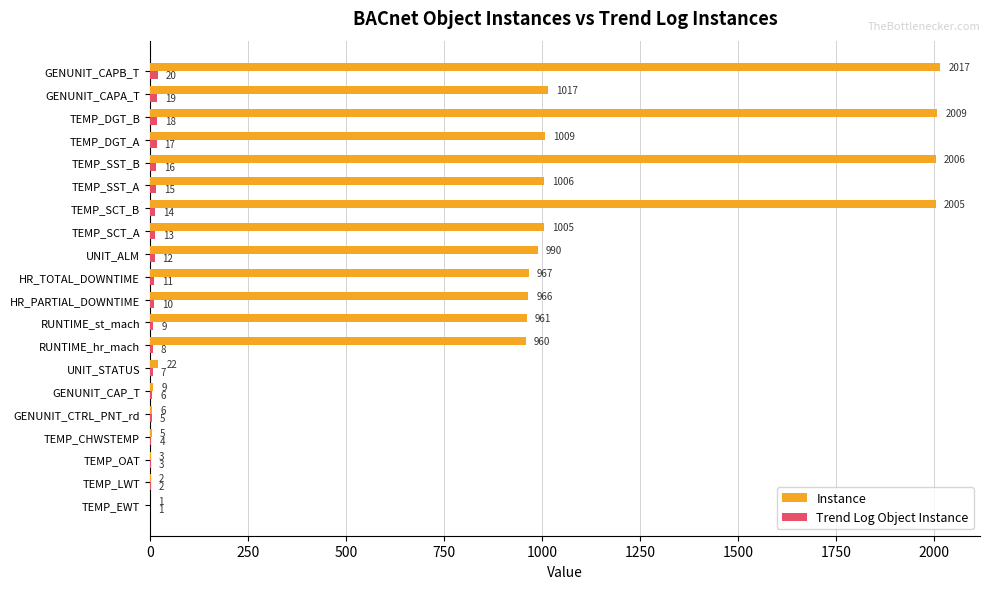

Which series has the largest range (max minus min)?

Instance